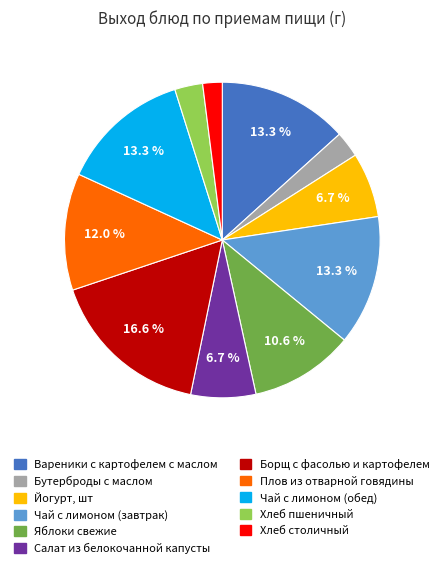

To the nearest percent, what is the average slice percentage?

9%